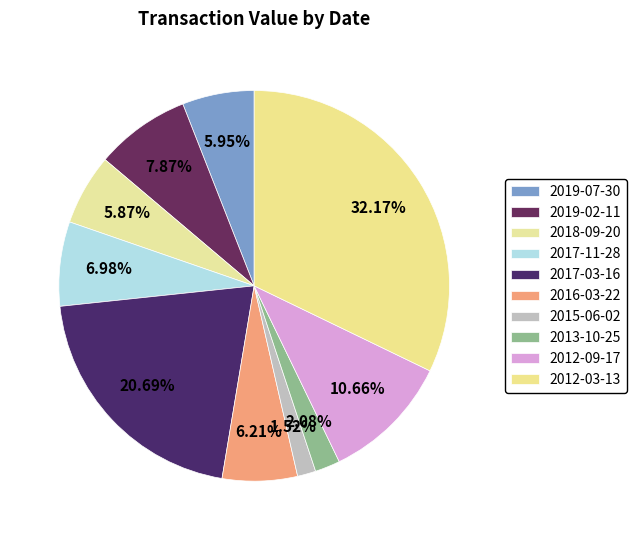

Count the number of slices in the pie.

10